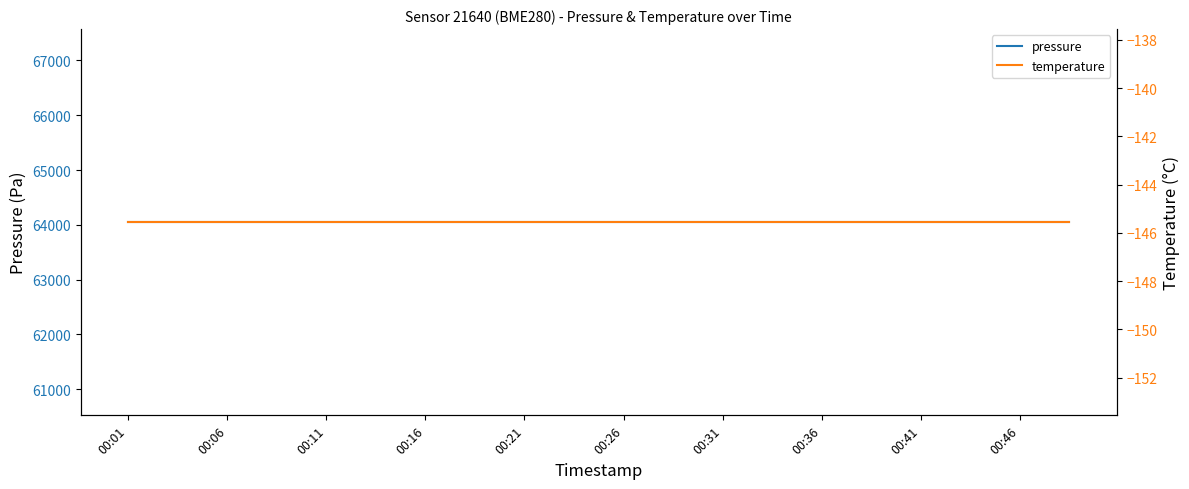

True or false: pressure has a value of 64048.0 at 00:26.

True